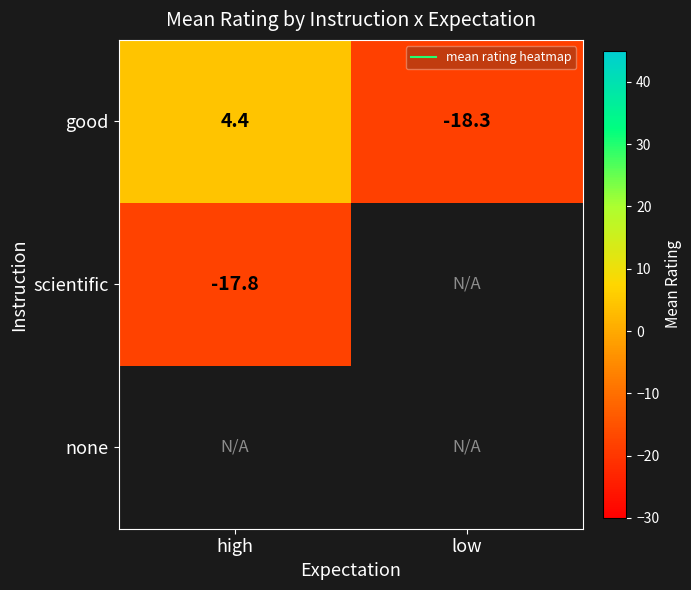

What is the highest value of the good series?

4.4